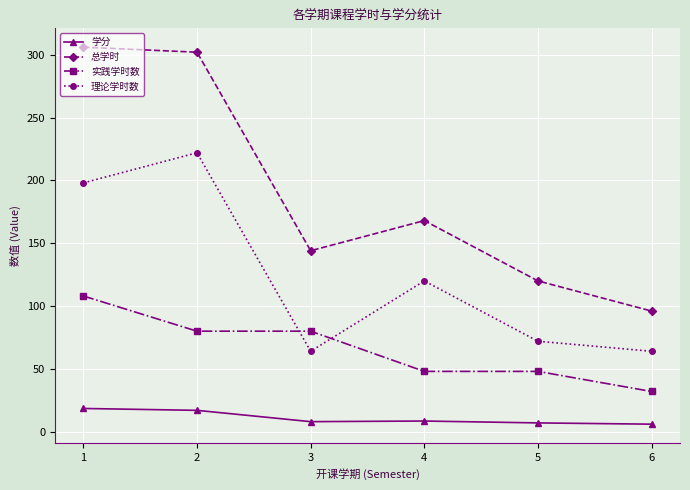

Is the value of 理论学时数 at 2 greater than the value of 学分 at 5?

Yes